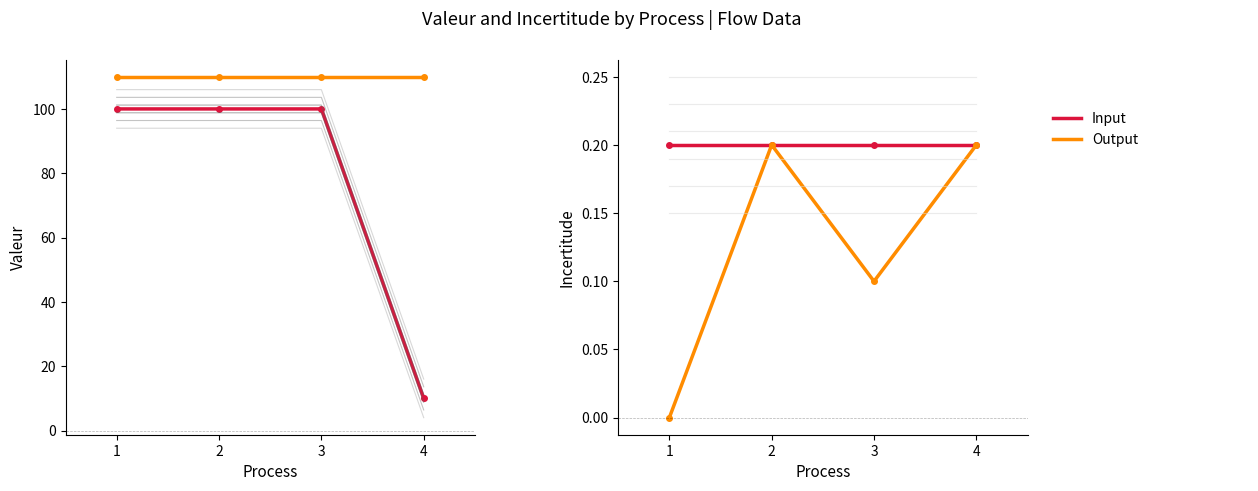

What is the value of the Input point at the 1st from the left?

100.0